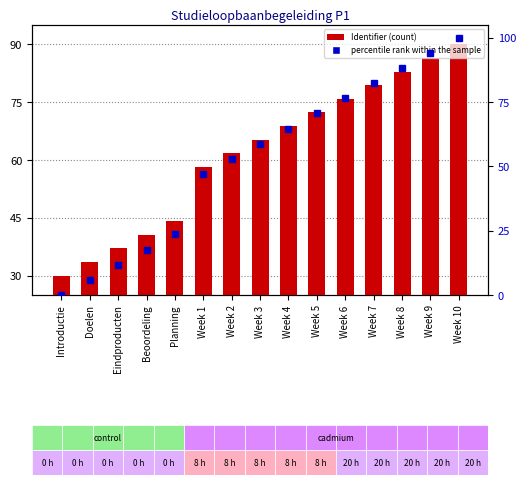

What is the total value across all series at Week 8?

171.2